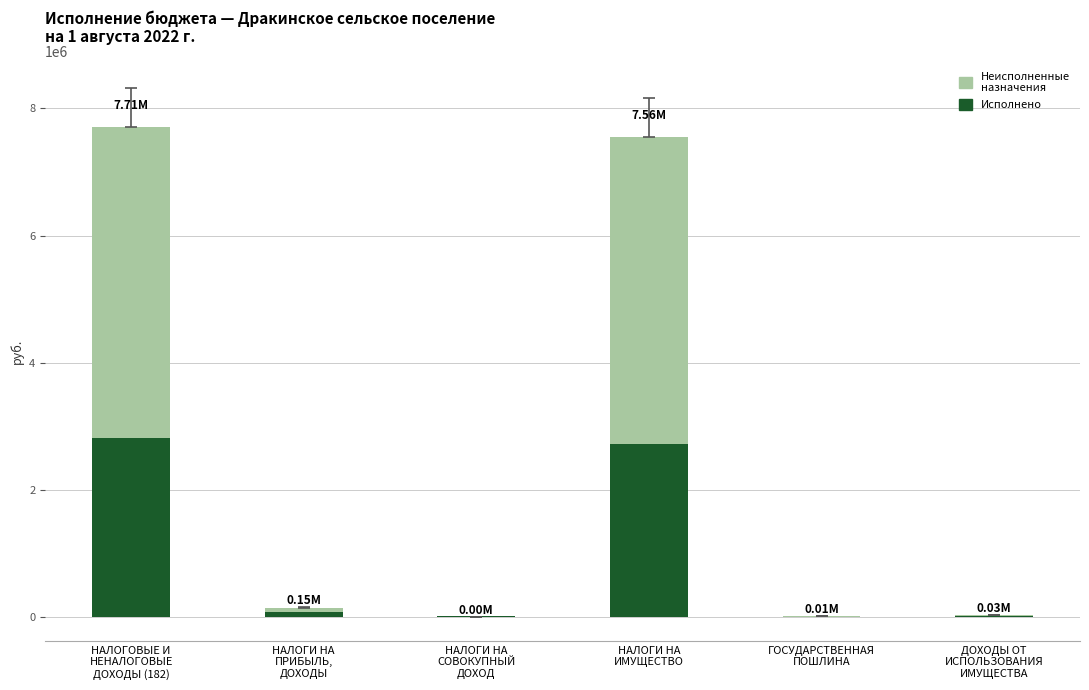

What is the sum of all Исполнено values?

5644241.7